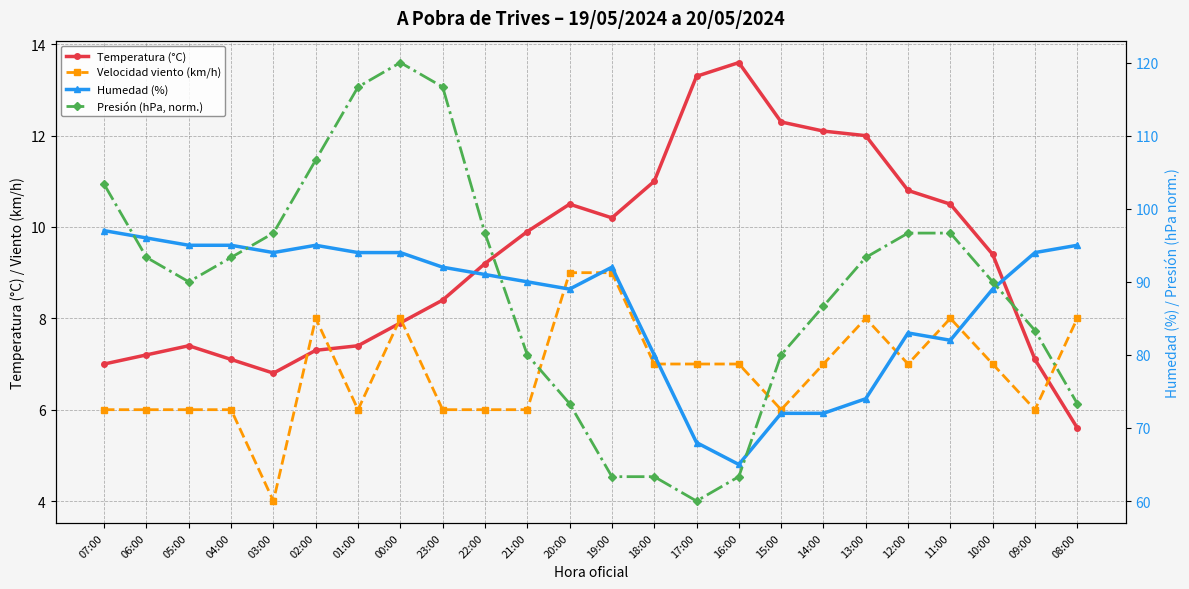

What is the difference between the second highest and minimum values in the Presión (hPa, norm.) series?

56.7